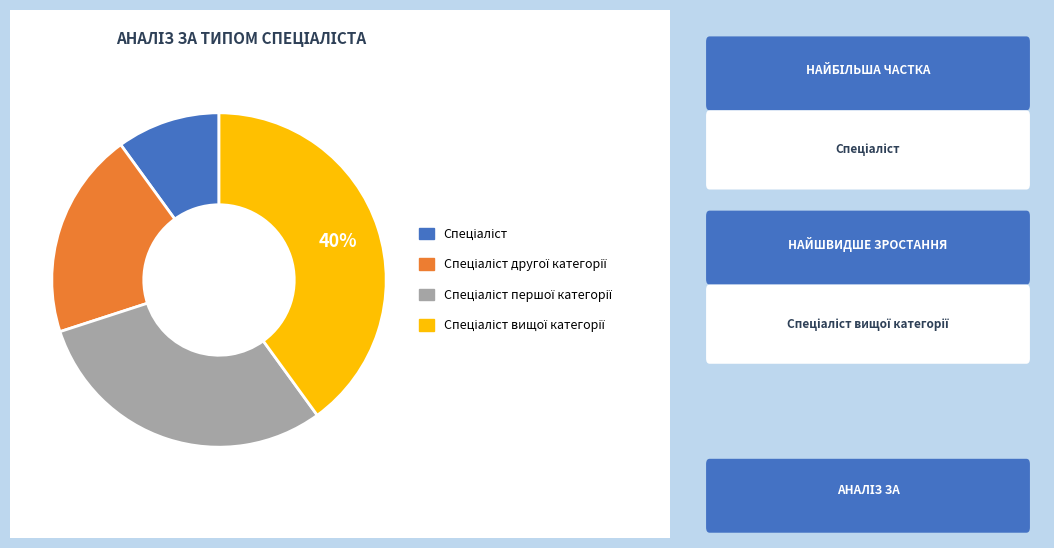

Count the number of slices in the pie.

4